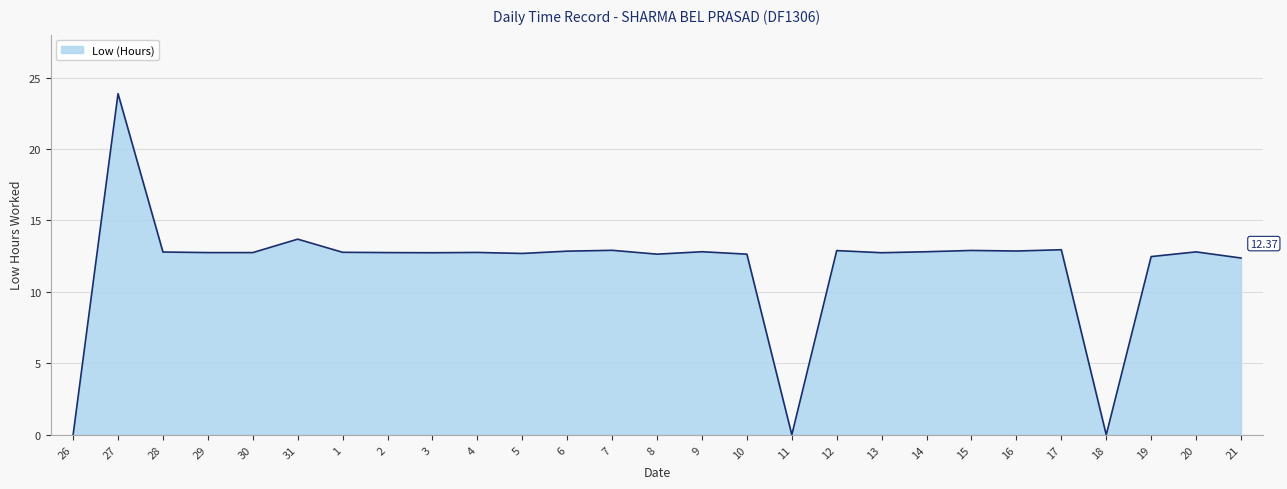

What is the ratio of the value at 16 to the value at 6?

1.0